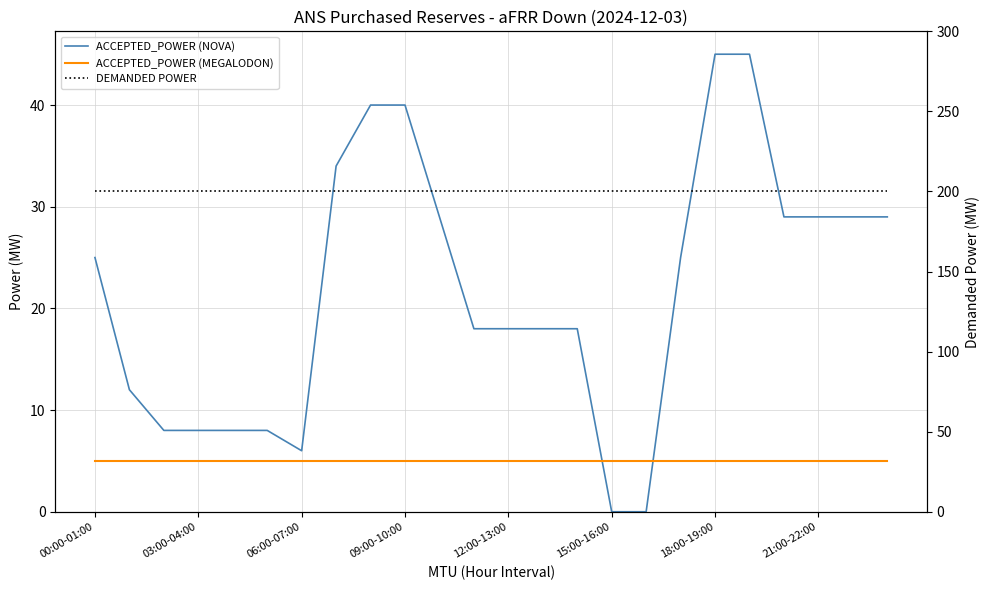

What are all the series names shown in the legend?

ACCEPTED_POWER (NOVA), ACCEPTED_POWER (MEGALODON), DEMANDED POWER